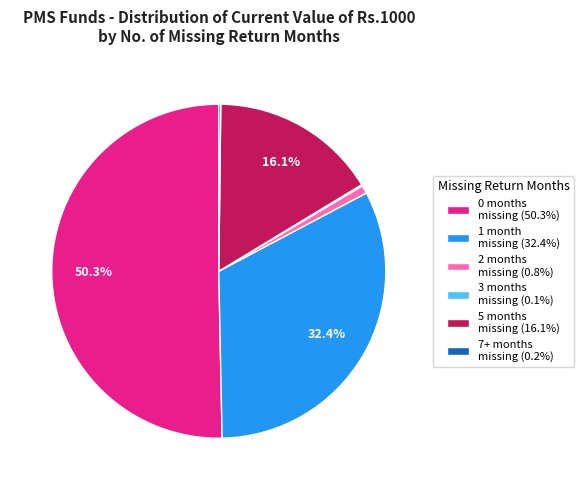

Is 5 months missing (16.1%) the majority of the pie?

No